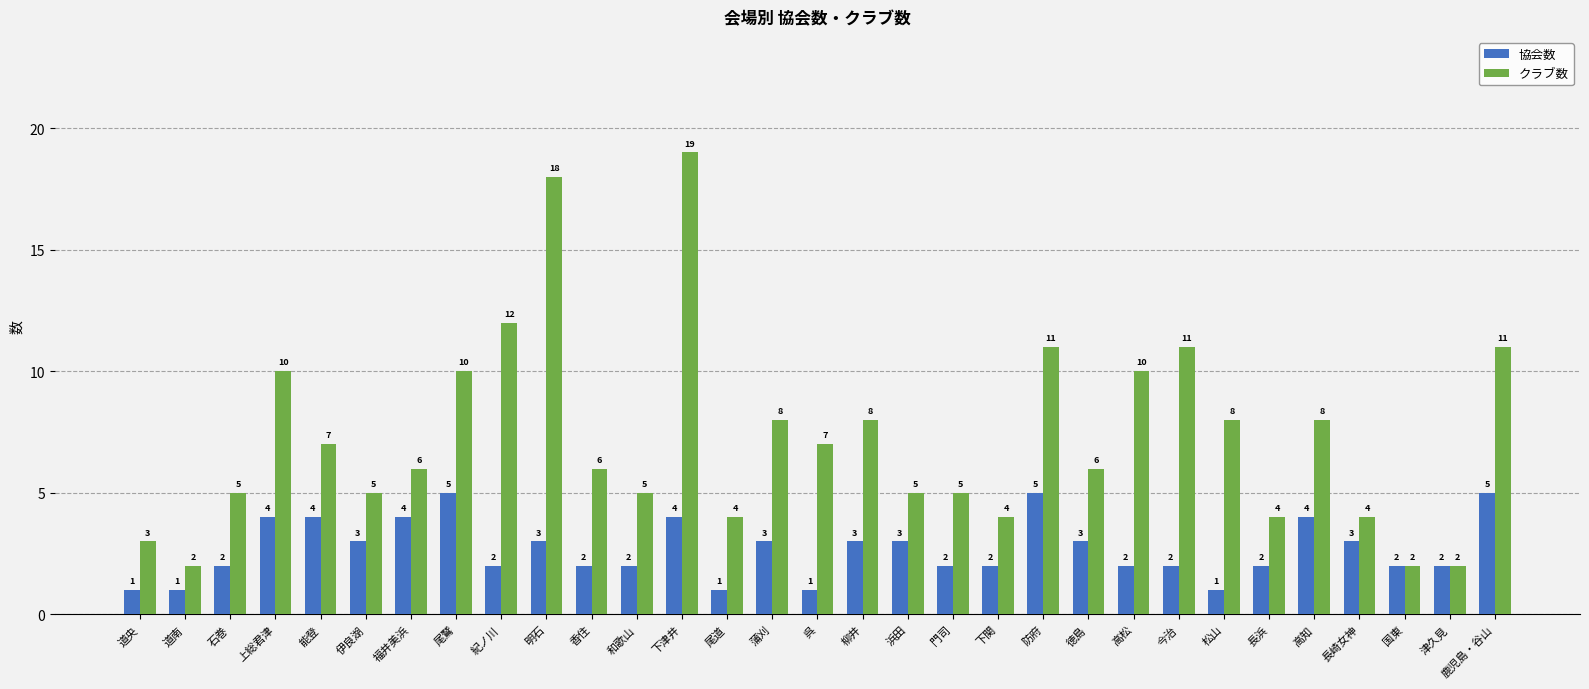

At which category is the sum across all series the highest?

下津井